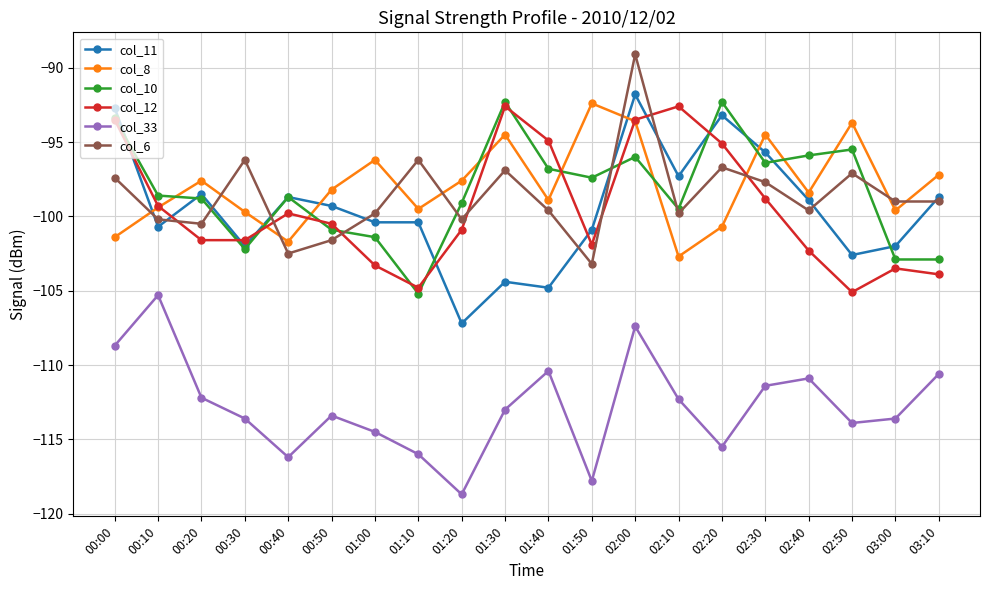

At which label does col_12 first exceed -100?

00:00